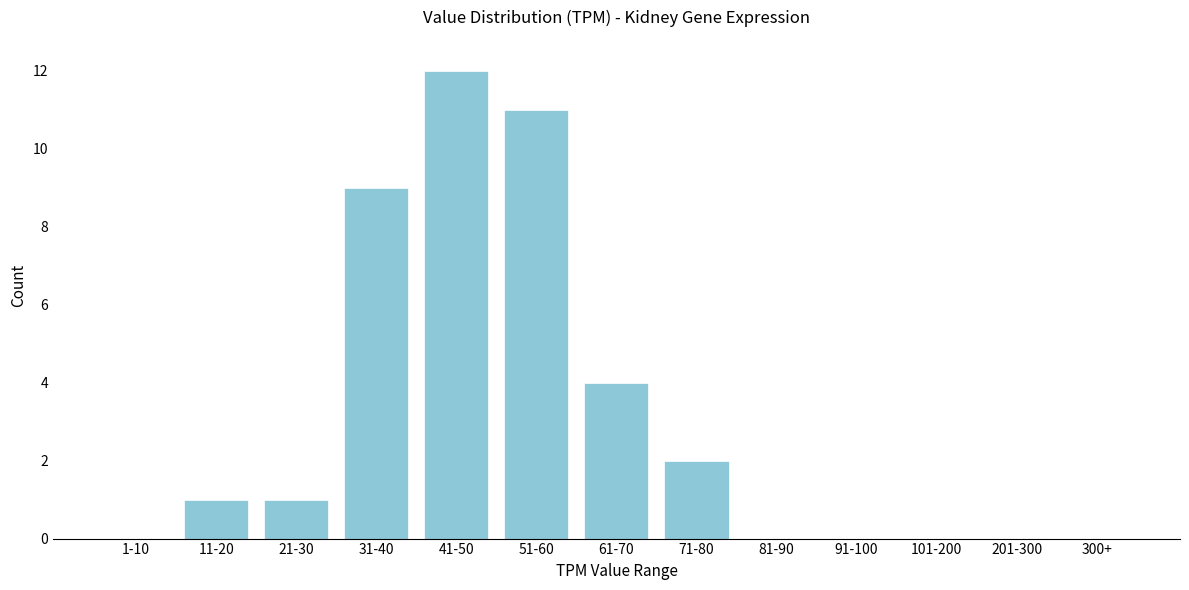

Reading left to right, what are all the values shown in this chart?

1-10=0	11-20=1	21-30=1	31-40=9	41-50=12	51-60=11	61-70=4	71-80=2	81-90=0	91-100=0	101-200=0	201-300=0	300+=0